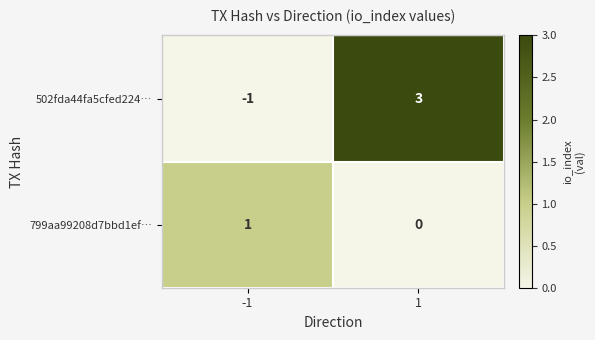

Count the number of data series in this chart.

2